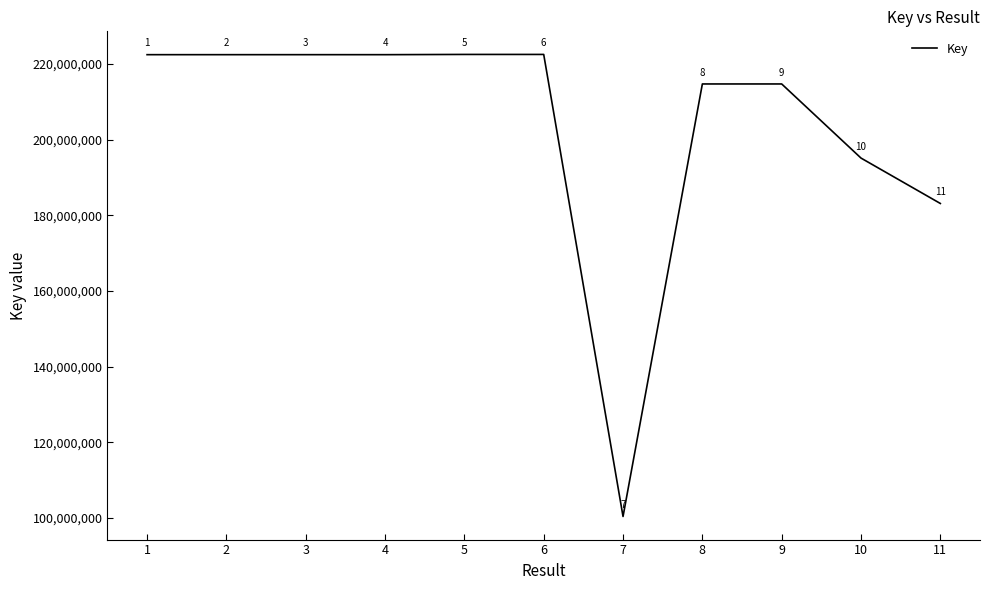

What is the sum of the values at 8 and 3?

437123068